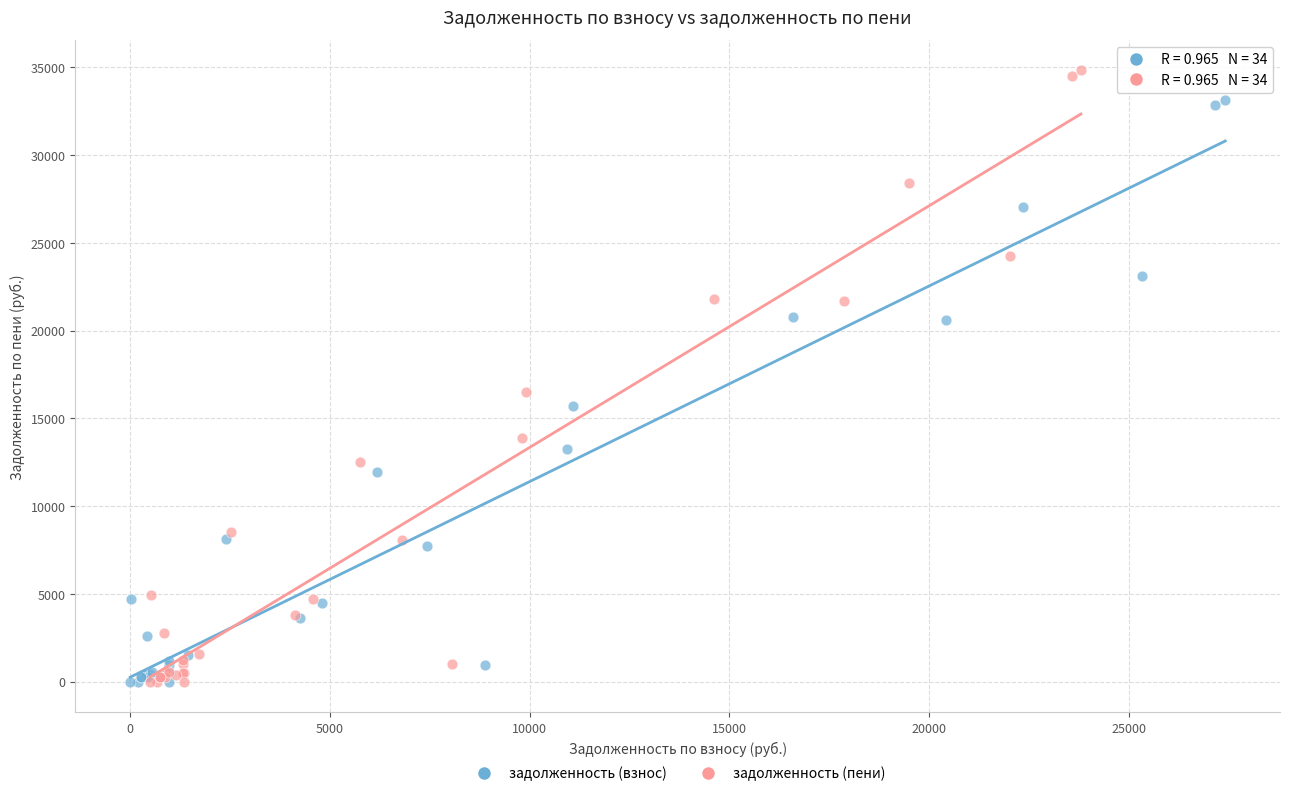

Which series has the widest spread of Y values?

задолженность (пени)